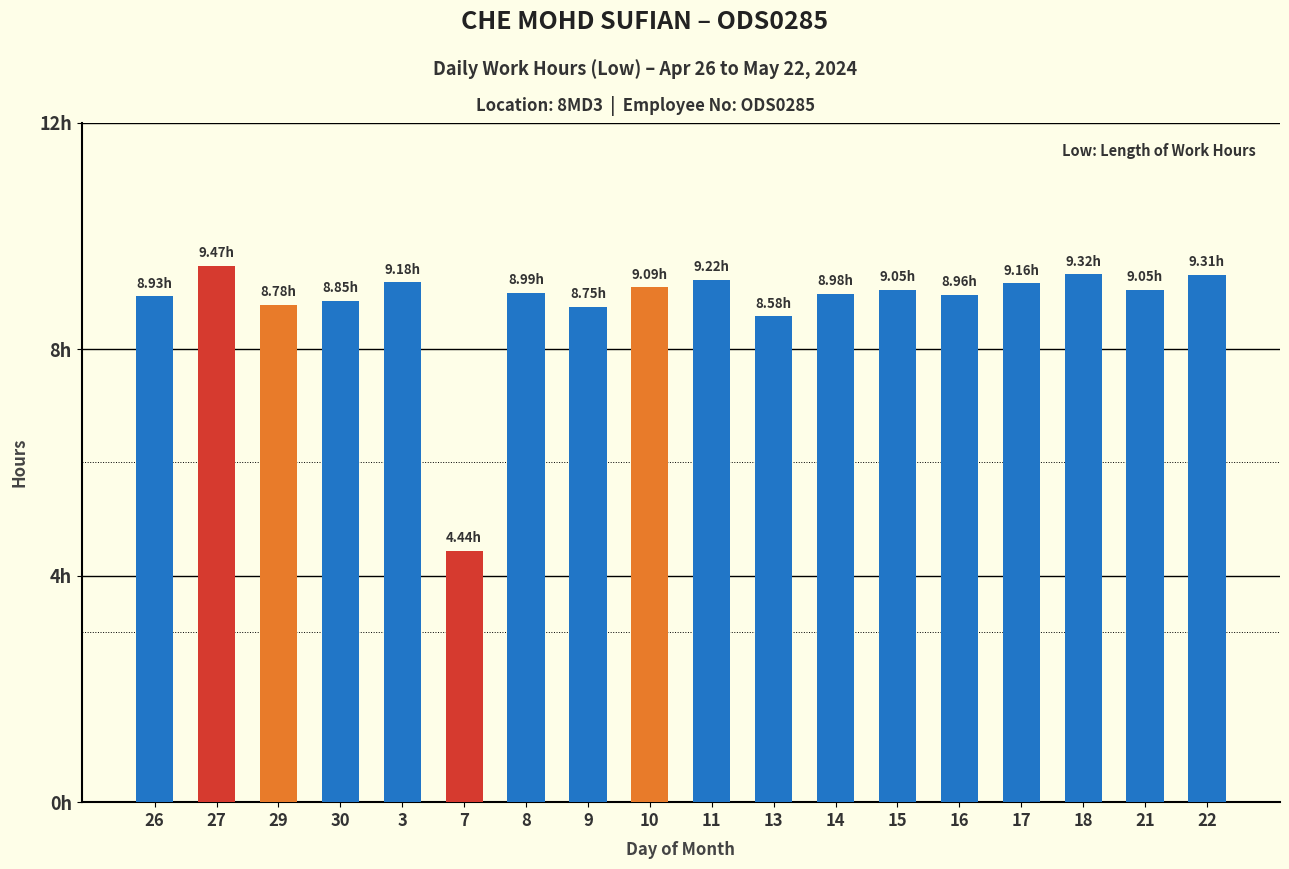

What position from the left is 30?

4